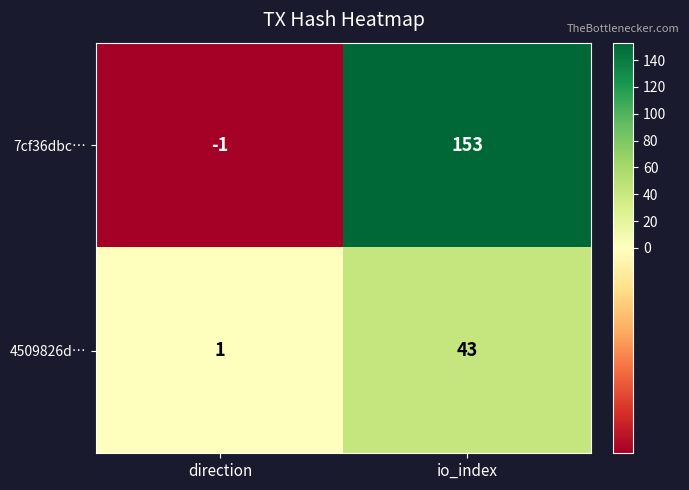

At which category is the sum across all series the highest?

io_index